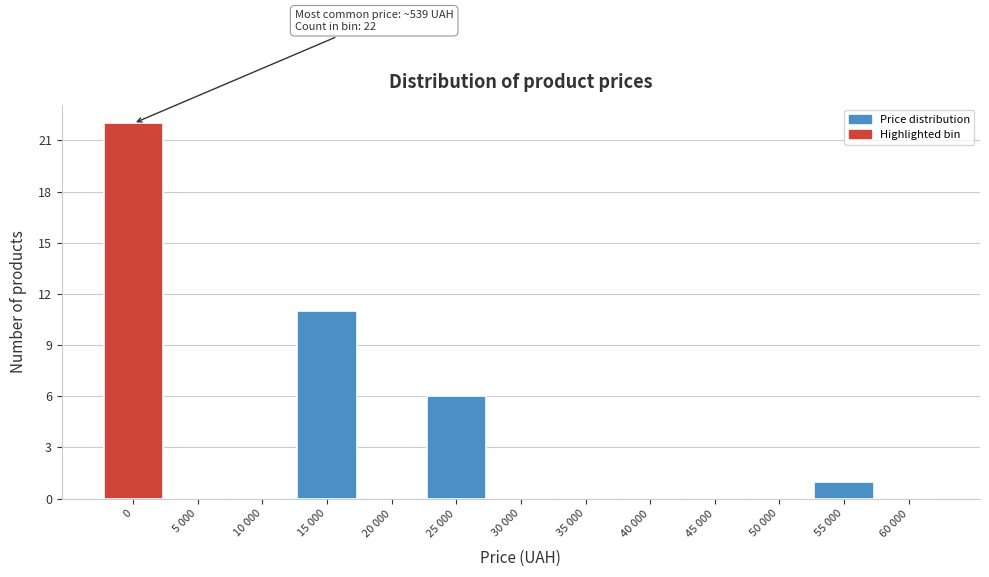

Reading left to right, what are all the values shown in this chart?

0=22	5 000=0	10 000=0	15 000=11	20 000=0	25 000=6	30 000=0	35 000=0	40 000=0	45 000=0	50 000=0	55 000=1	60 000=0